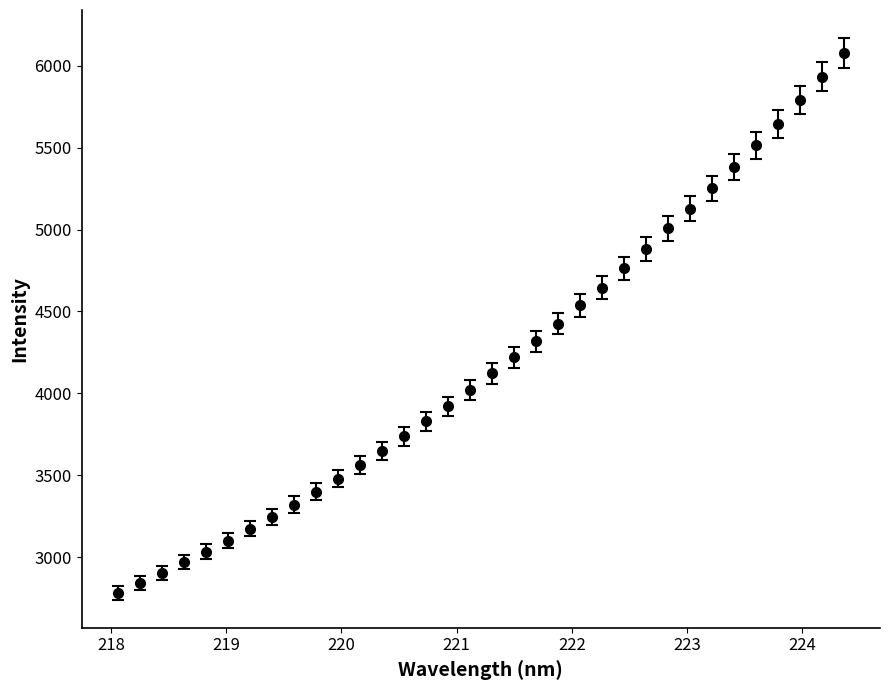

What is the sum of all values?

142611.3